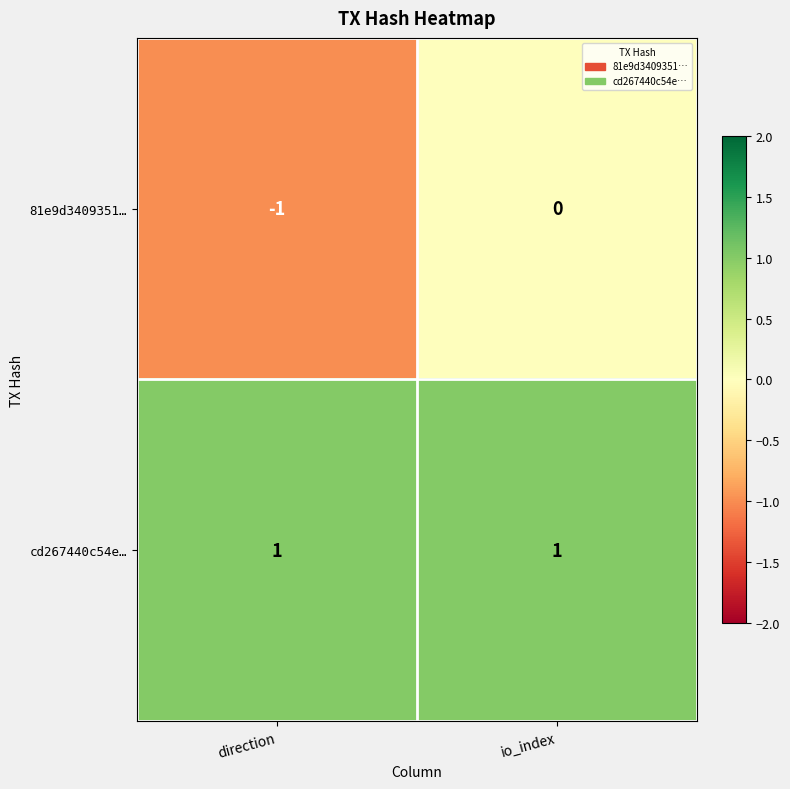

Which label corresponds to the smallest value in the chart?

direction